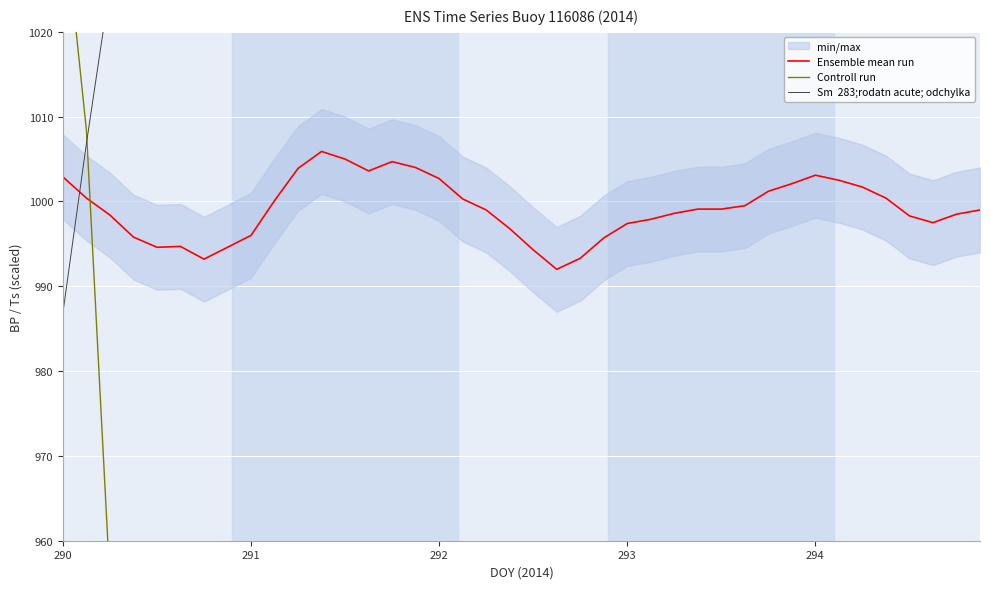

How many values in the Ensemble mean run series are below 999?

18